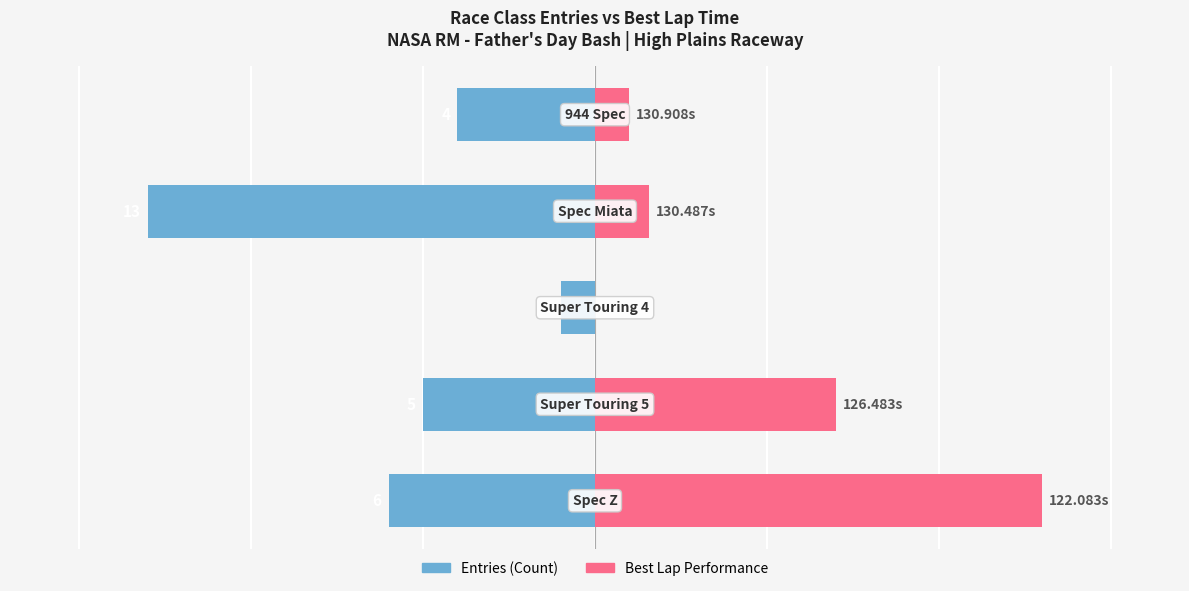

What is the value of the Best Lap Performance bar at the 5th from the left?

1.0